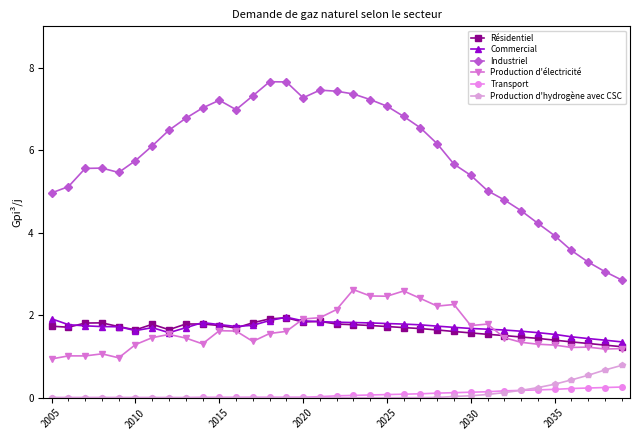

What is the maximum value shown in the chart?

7.7